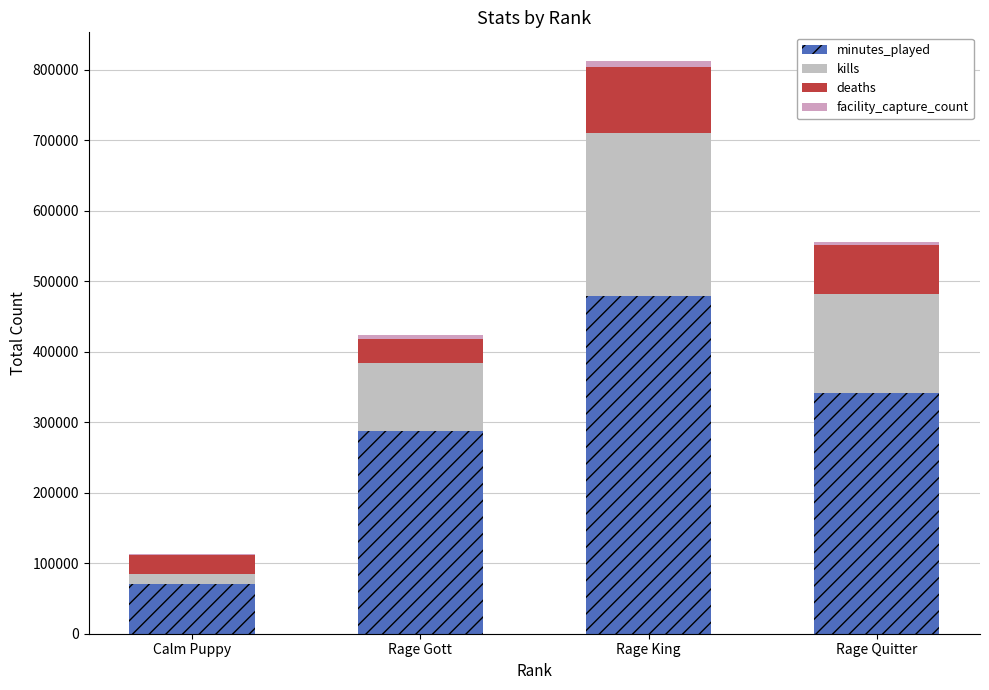

What is the difference between the deaths values at Rage Gott and Rage King?

59598